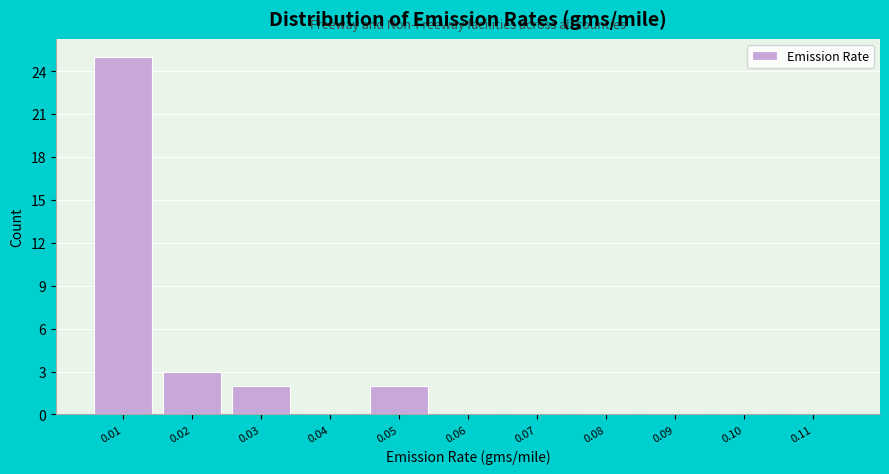

Reading right to left, what are all the values shown in this chart?

0.11=0	0.10=0	0.09=0	0.08=0	0.07=0	0.06=0	0.05=2	0.04=0	0.03=2	0.02=3	0.01=25